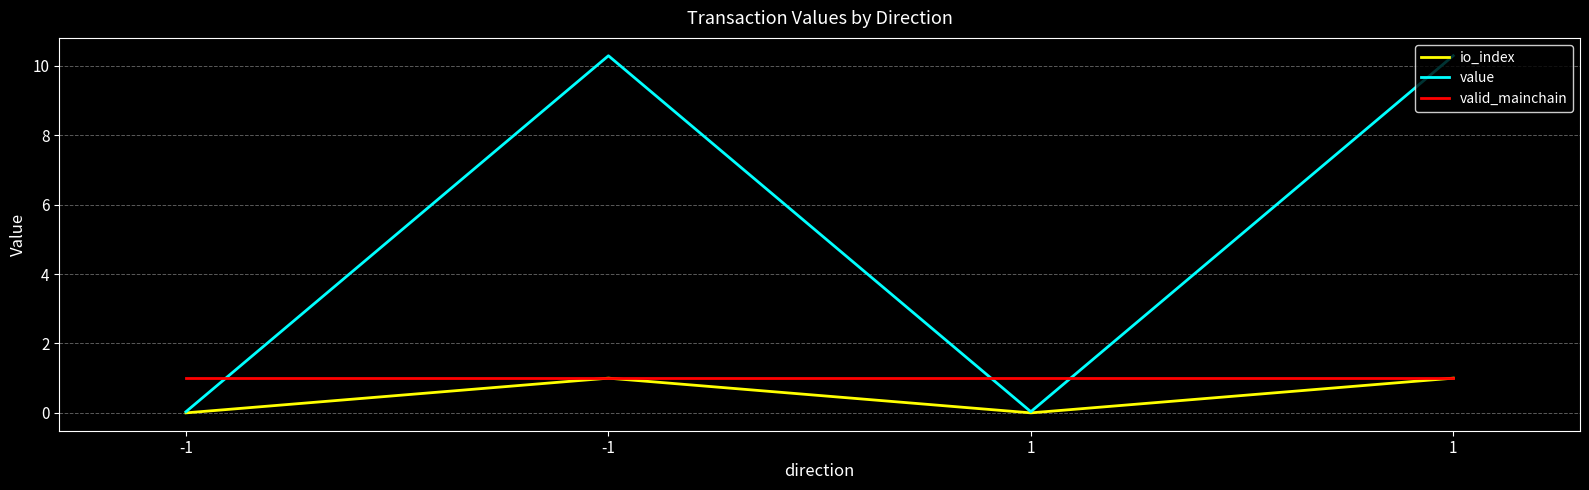

How many values in the value series exceed 10?

2